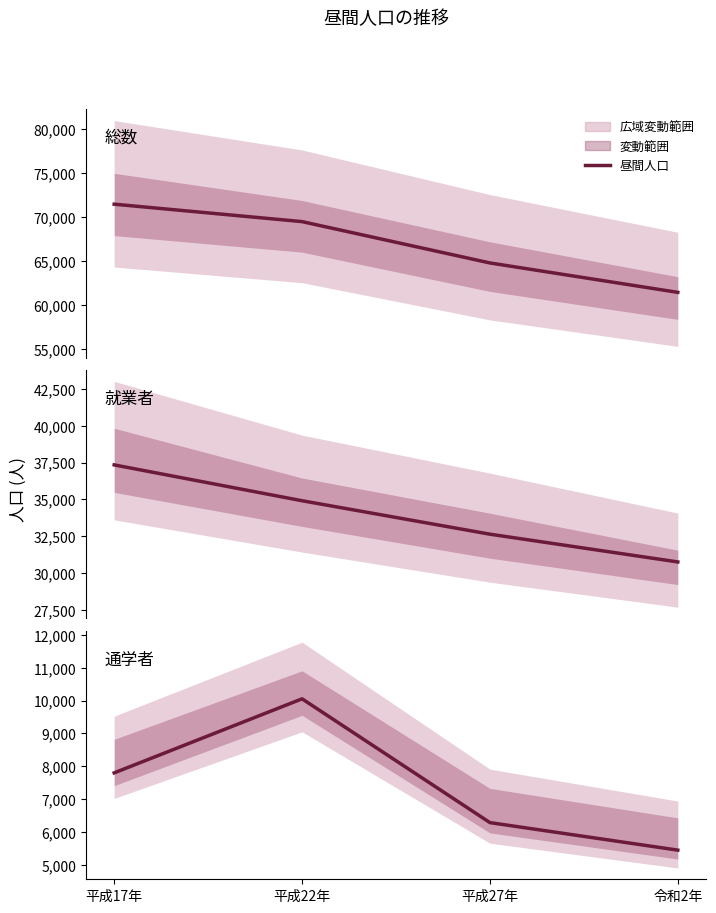

Reading left to right, what are all the values shown in this chart?

7796	10053	6280	5441